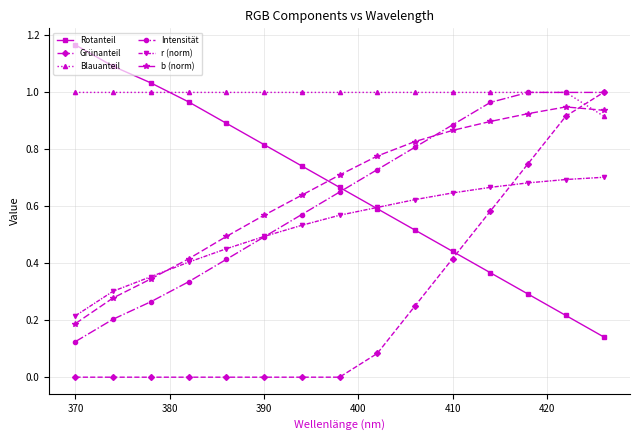

True or false: Grünanteil and Blauanteil intersect in this chart.

True